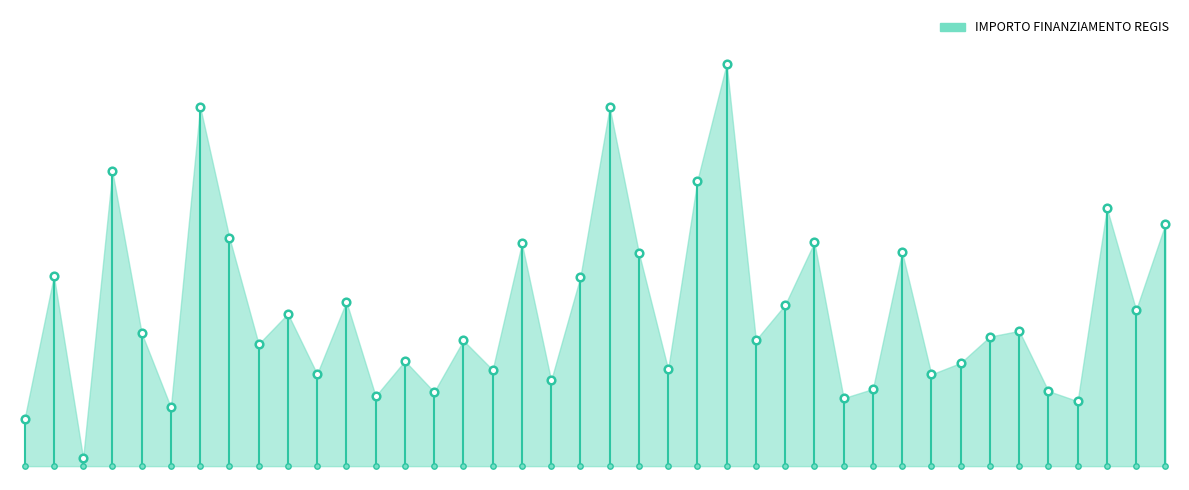

What is the ratio of the value at CINISELLO BALSAMO to the value at BERGAMO?

0.5